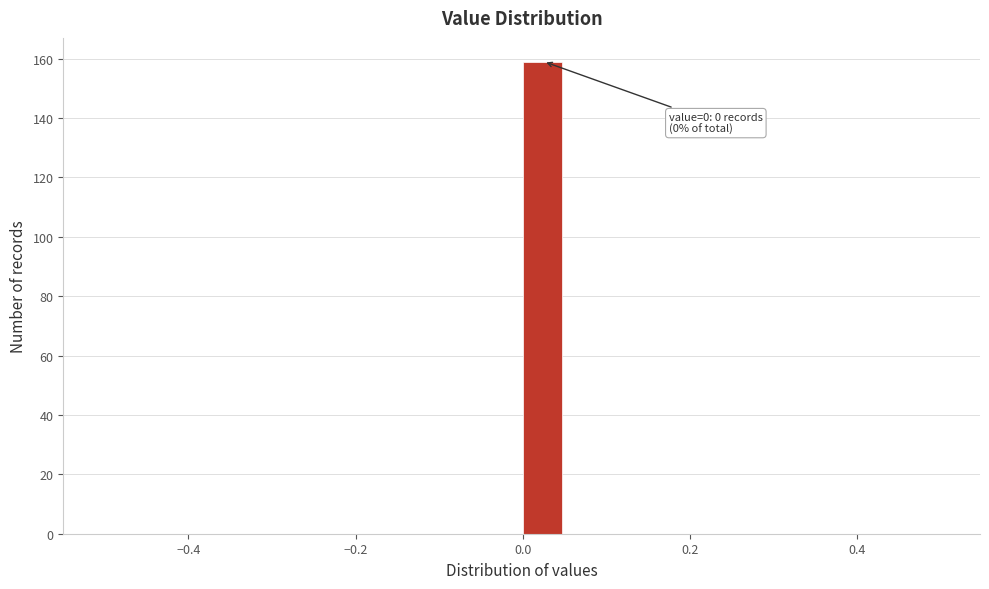

Around what value on the x-axis is the tallest bar? Give the approximate position of its centre, as read against the axis.

0.02